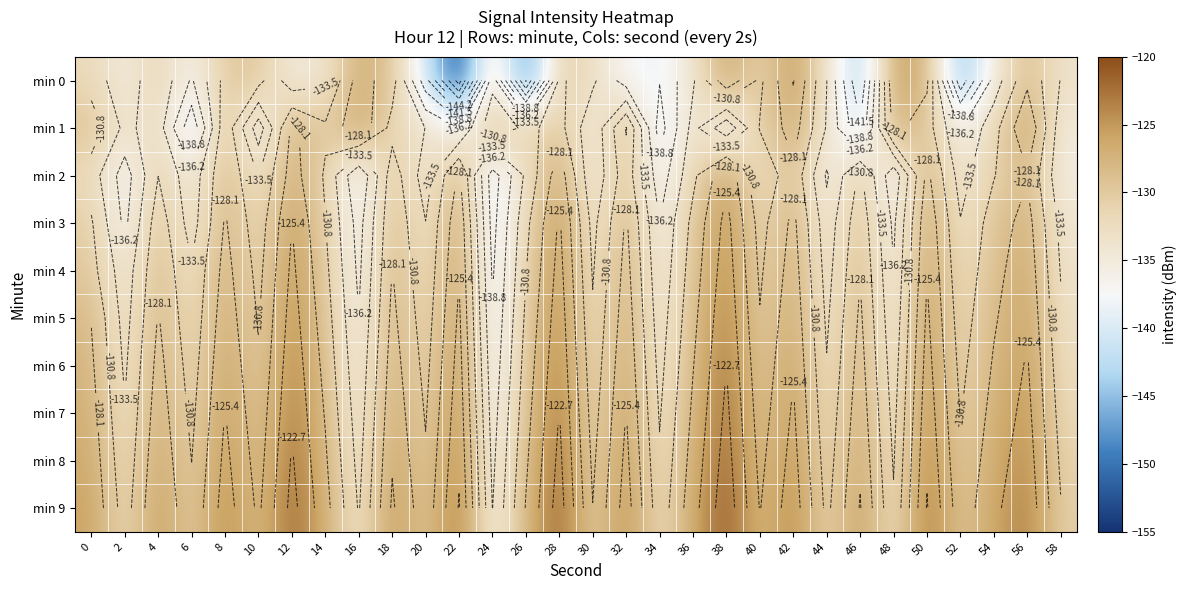

At how many categories does at least one series exceed -131?

27